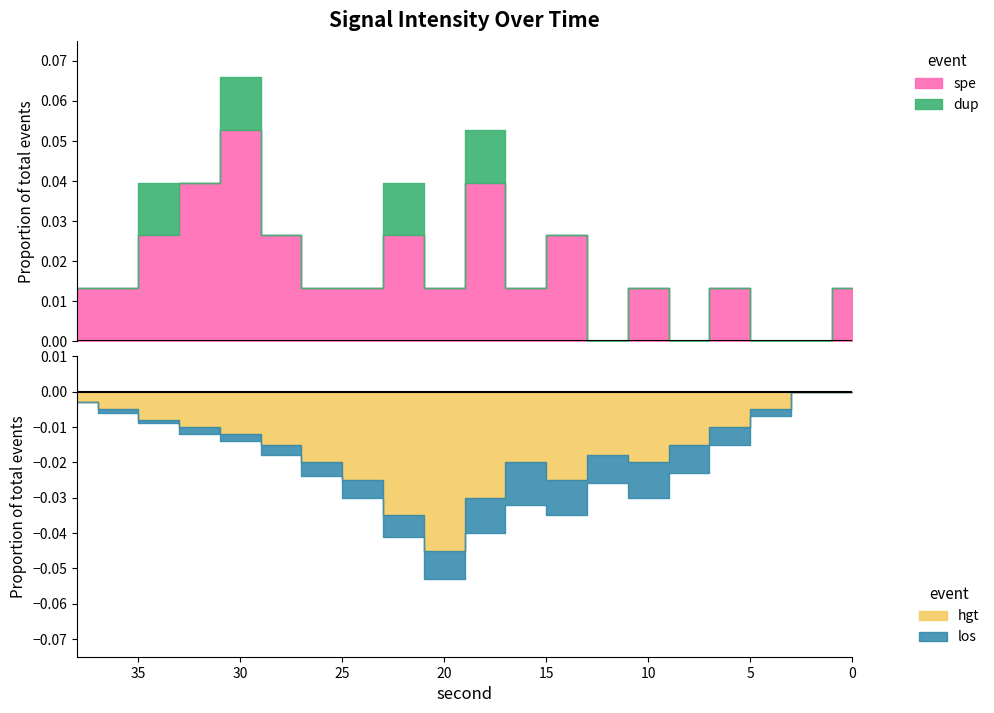

Reading left to right, extract all data points from this chart.

spe: 0.0	0.0	0.0	0.0	0.0	0.0	0.0	0.0	0.0	0.0	0.0	0.0	0.0	0.0	0.0	0.1	0.0	0.0	0.0	0.0
dup: 0.0	0.0	0.0	0.0	0.0	0.0	0.0	0.0	0.0	0.0	0.0	0.0	0.0	0.0	0.0	0.0	0.0	0.0	0.0	0.0
hgt: -0.0	-0.0	-0.0	-0.0	-0.0	-0.0	-0.0	-0.0	-0.0	-0.0	-0.0	-0.0	-0.0	-0.0	-0.0	-0.0	-0.0	-0.0	-0.0	-0.0
los: -0.0	-0.0	-0.0	-0.0	-0.0	-0.0	-0.0	-0.0	-0.0	-0.0	-0.0	-0.0	-0.0	-0.0	-0.0	-0.0	-0.0	-0.0	-0.0	-0.0